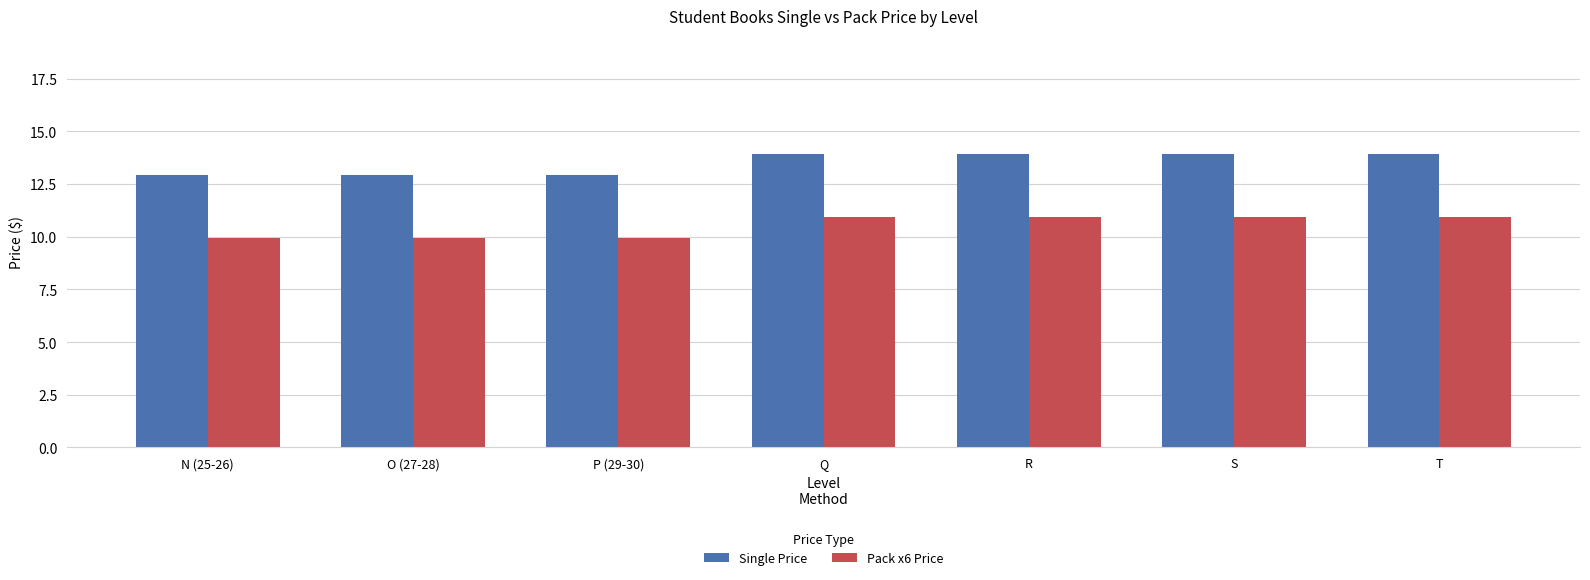

Is it true that Single Price equals 13.9 at S?

True